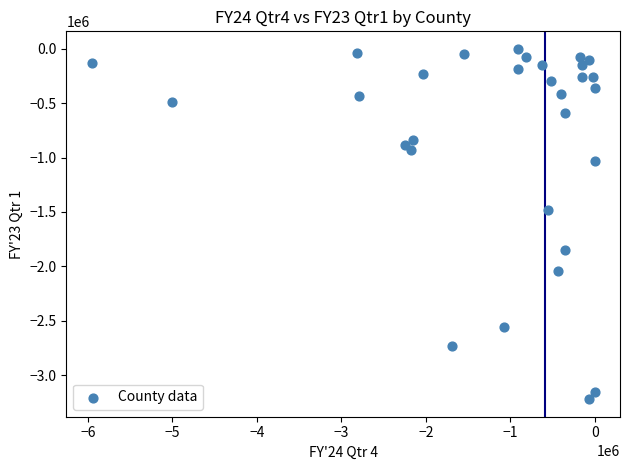

What is the range of X values (max minus min)?

5956450.5